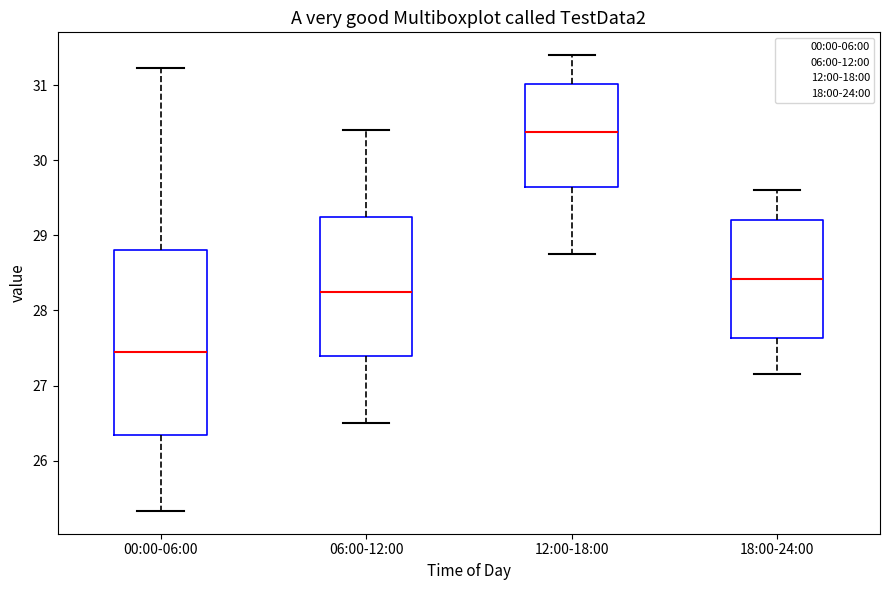

Where does the upper whisker of the box for 06:00-12:00 end on the y-axis? The values are not printed on the chart, so give them approximately, as read against the axis.

30.4